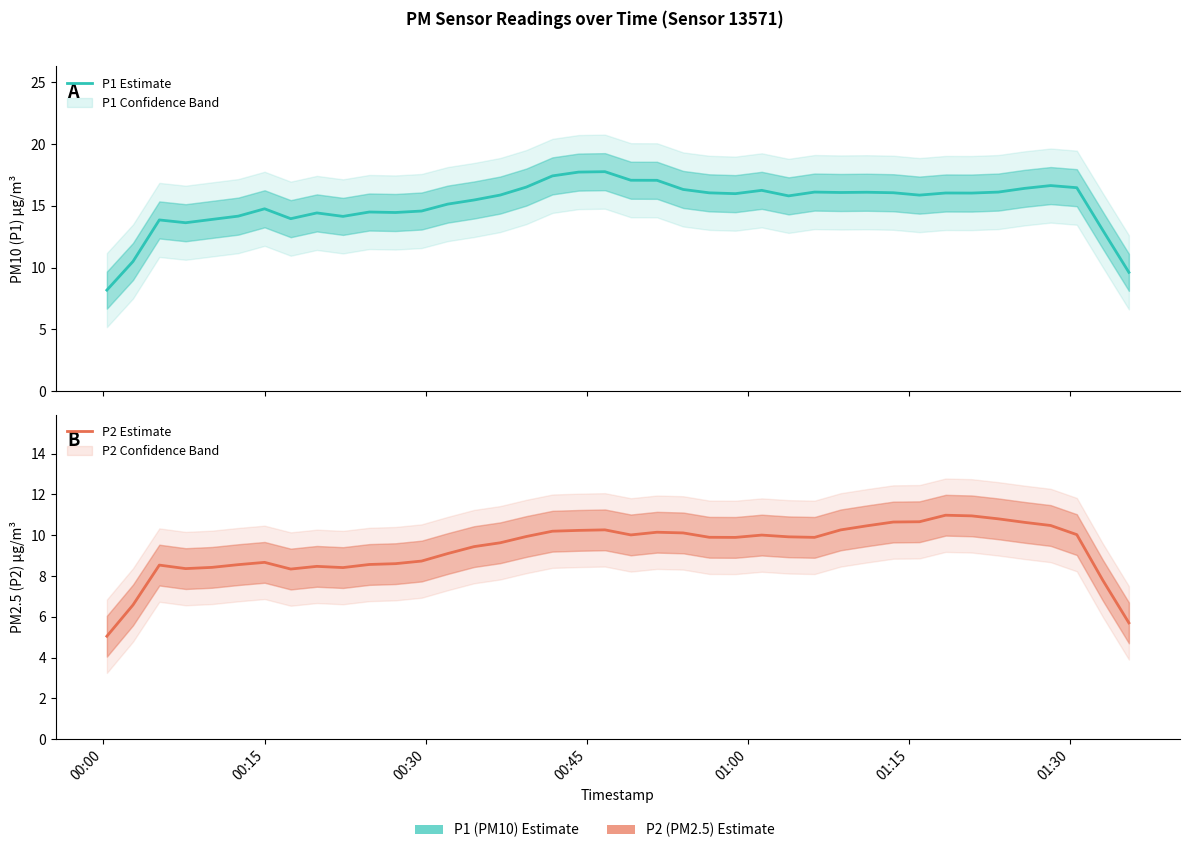

What is the sum of all P2 Estimate values?

373.4